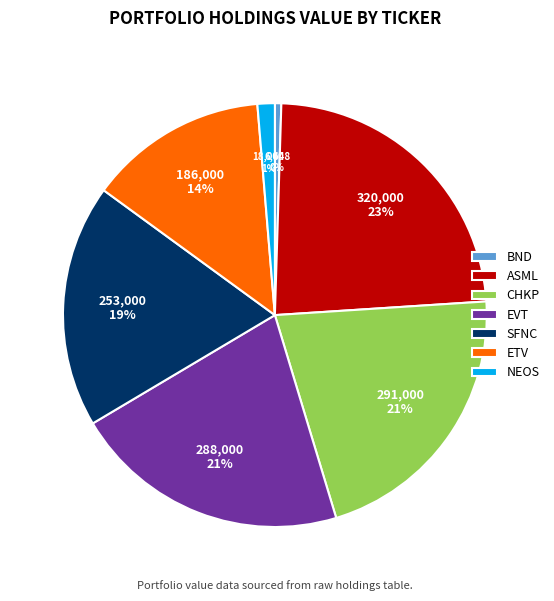

Which slice is the largest?

ASML